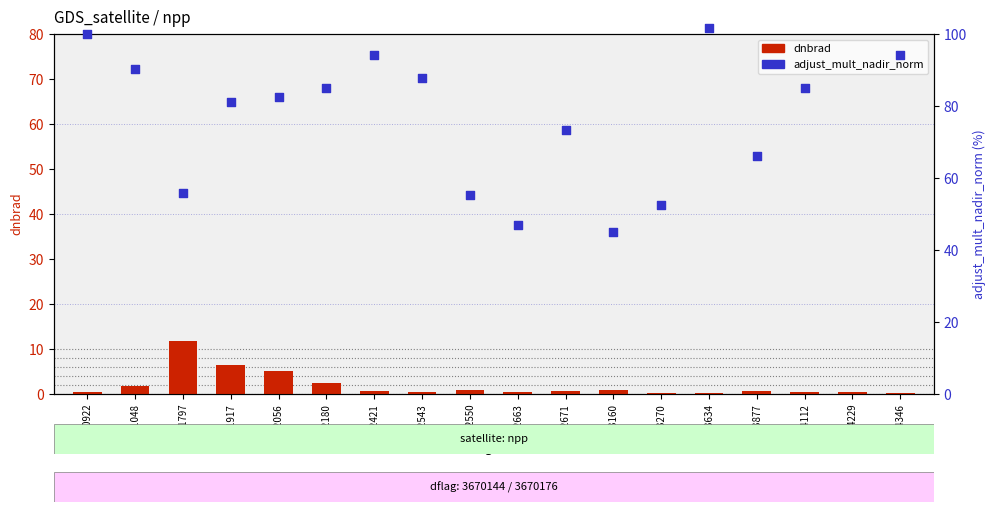

Is the value of dnbrad at 102543 greater than the value of adjust_mult (% normalized) at 103877?

No